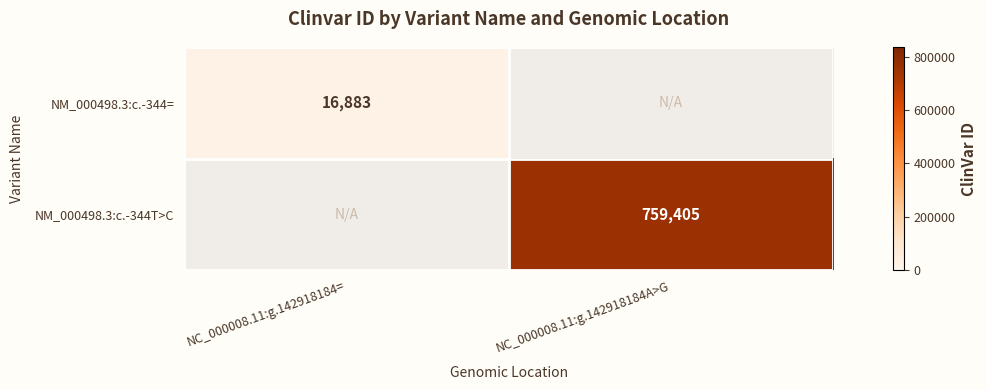

True or false: NM_000498.3:c.-344= has a value of 24484 at NC_000008.11:g.142918184=.

False